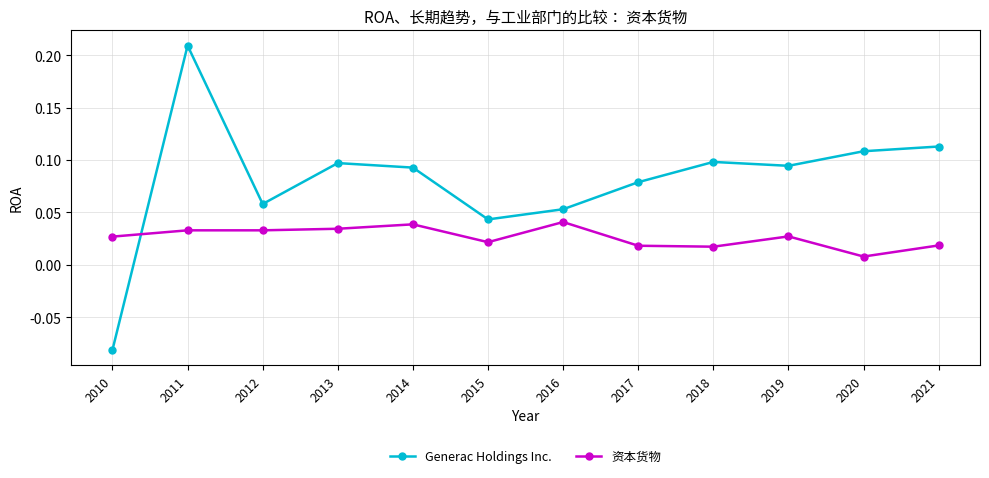

How many 资本货物 values are between 0 and 1?

12